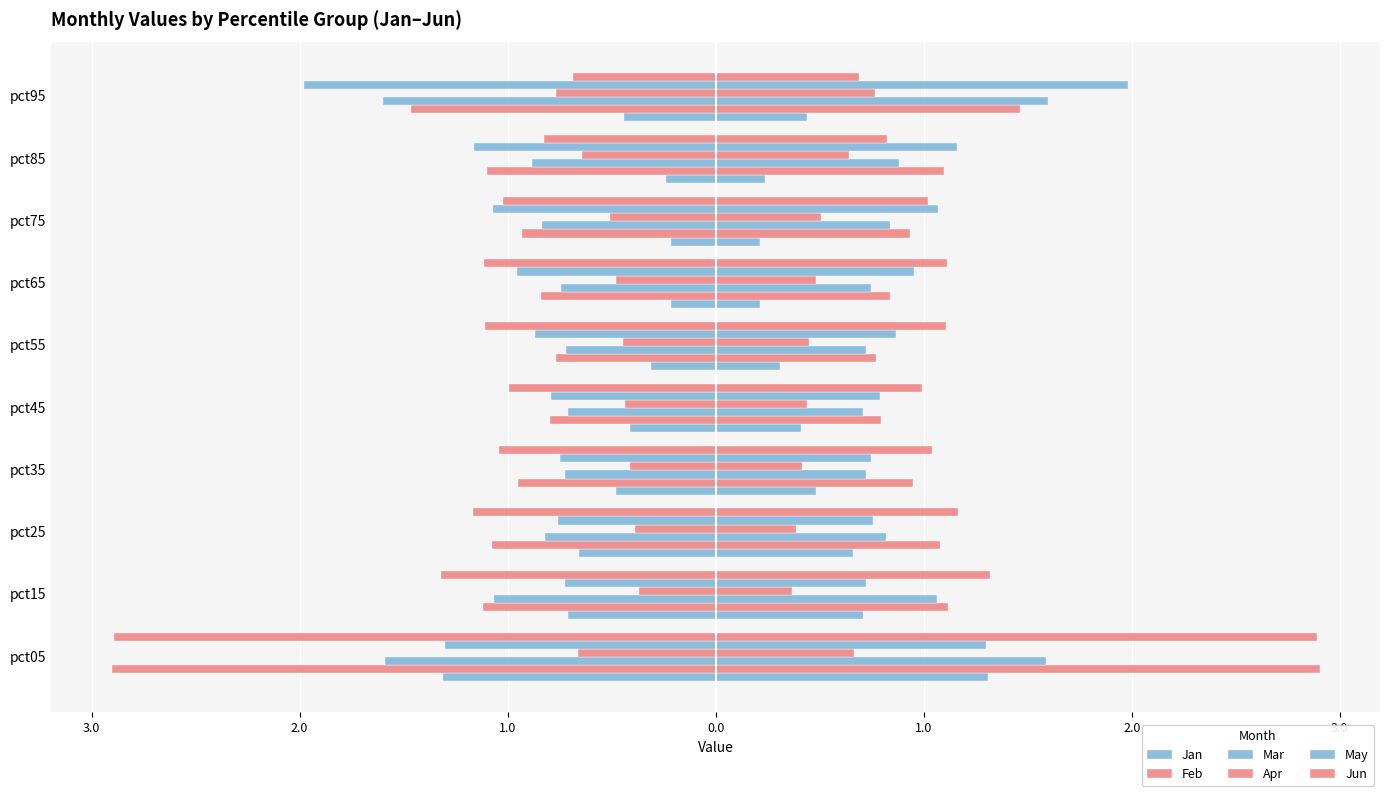

What is the lowest value of the Apr series?

0.4